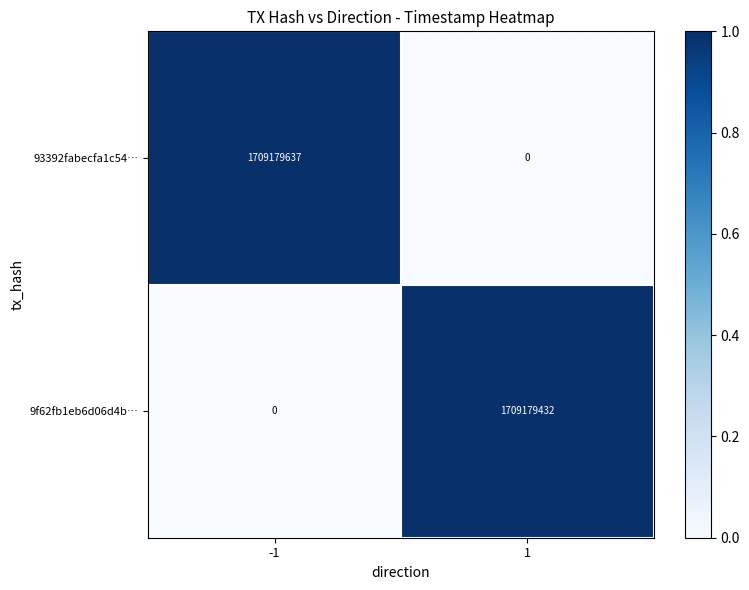

What is the spread (max minus min) of values at -1?

1709179637